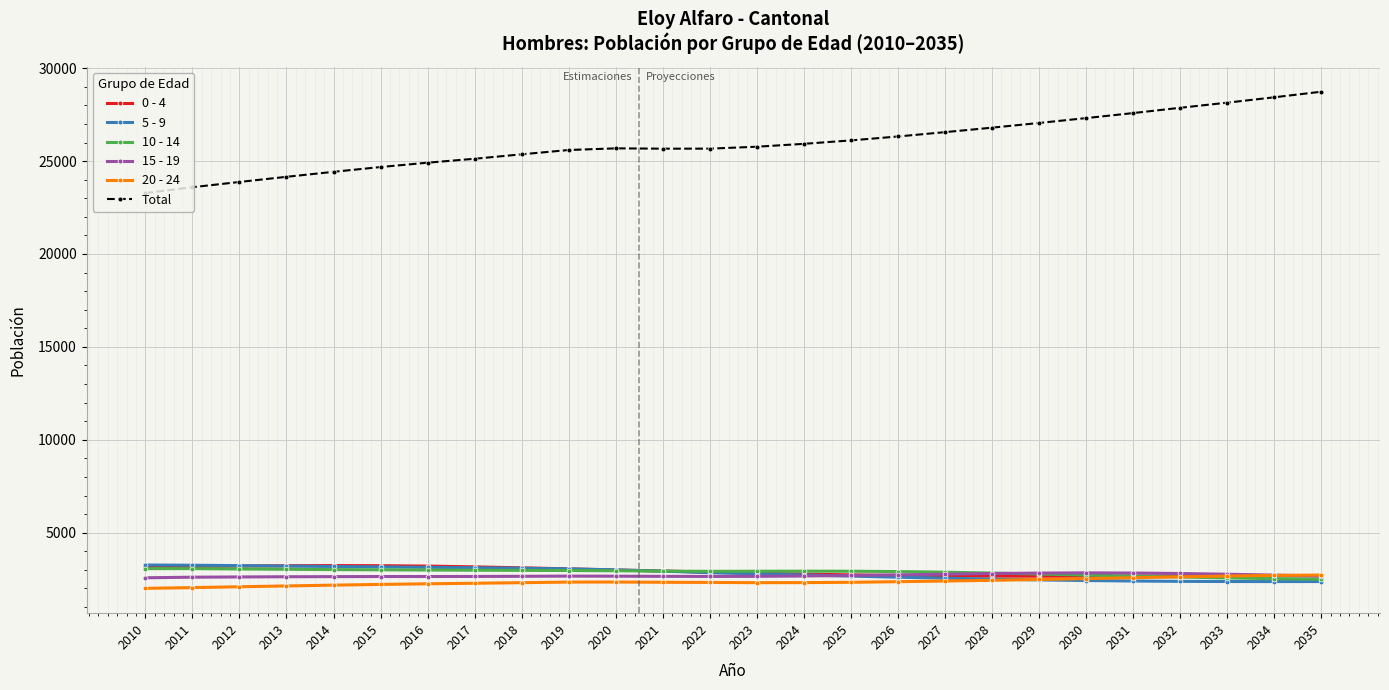

What is the maximum value shown in the chart?

28733